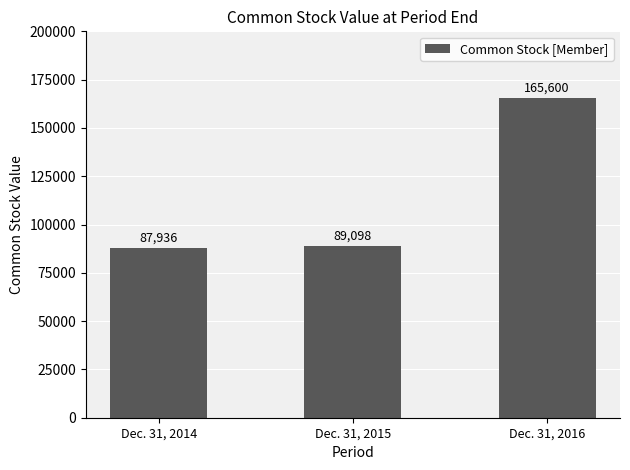

List the labels in order of value, largest first.

Dec. 31, 2016, Dec. 31, 2015, Dec. 31, 2014